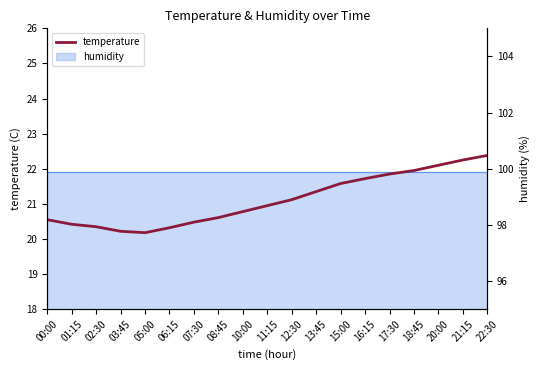

List the labels in order of value, smallest first.

05:00, 03:45, 06:15, 02:30, 01:15, 07:30, 00:00, 08:45, 10:00, 11:15, 12:30, 13:45, 15:00, 16:15, 17:30, 18:45, 20:00, 21:15, 22:30